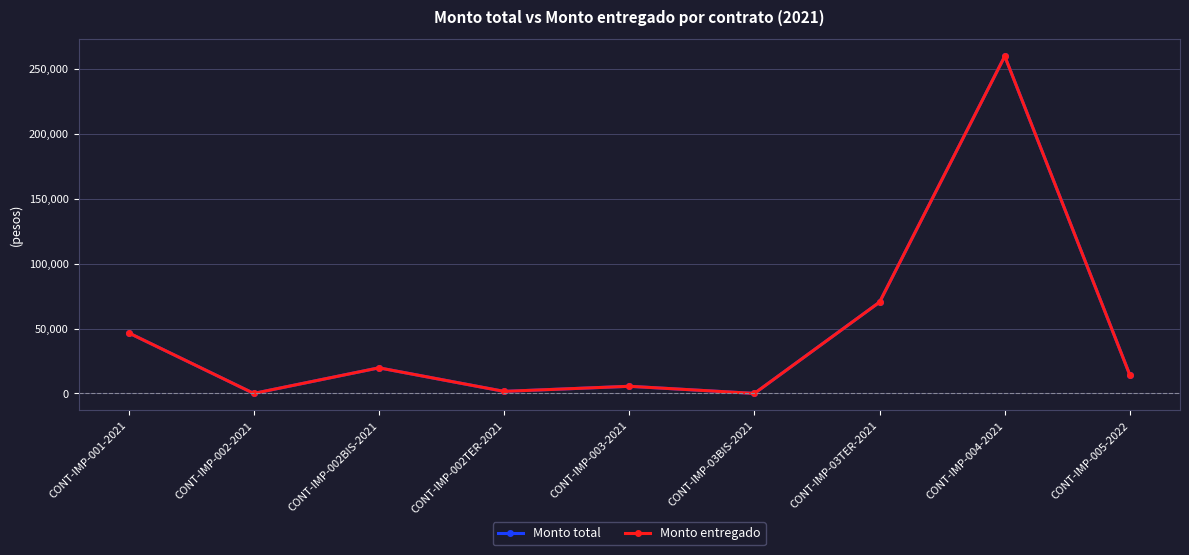

Does the chart have visible grid lines?

Yes